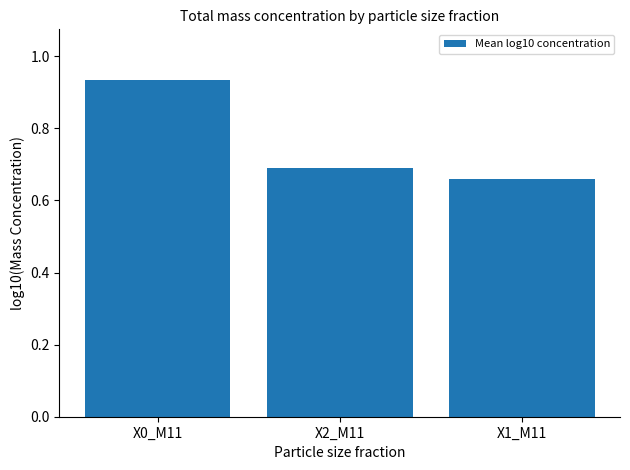

True or false: the data shows 0.7 at X1_M11.

True